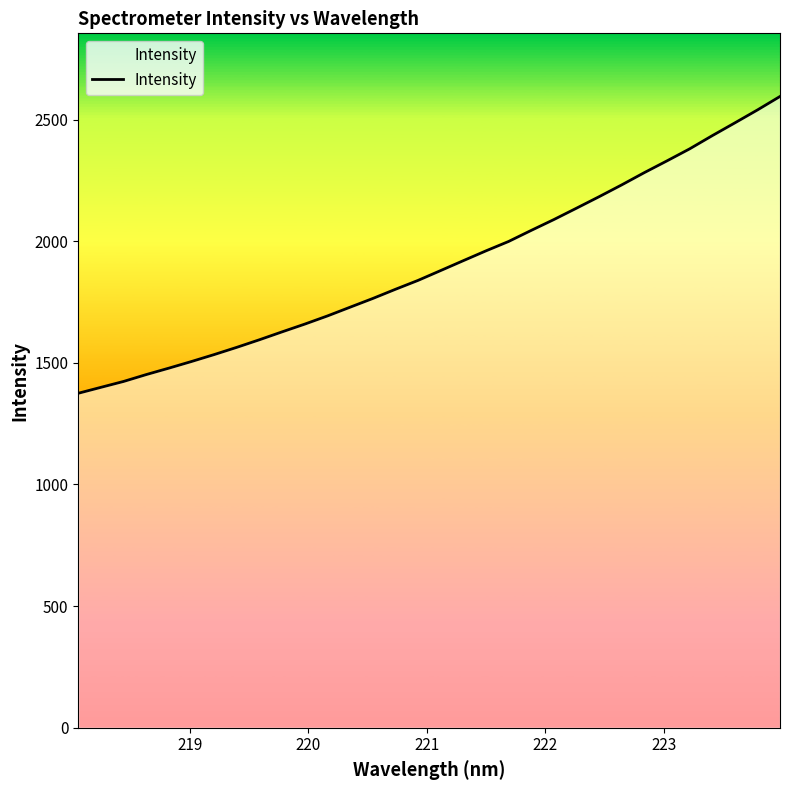

What is the difference between the maximum and minimum values?

1219.9